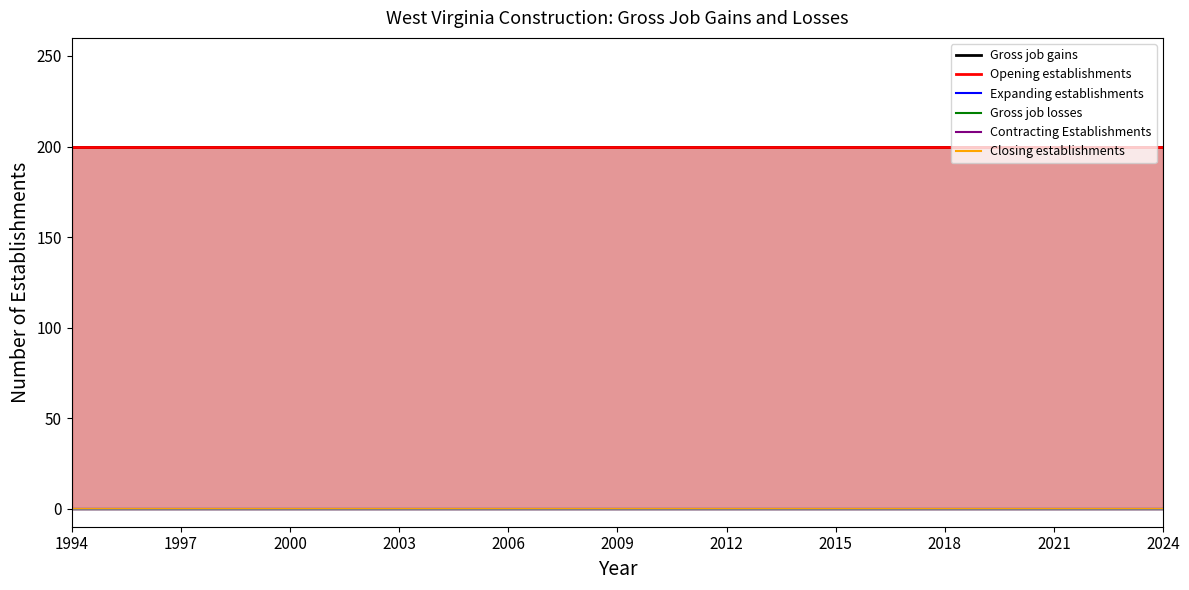

What is the value of the Gross job gains point at the 6th from the left?

200